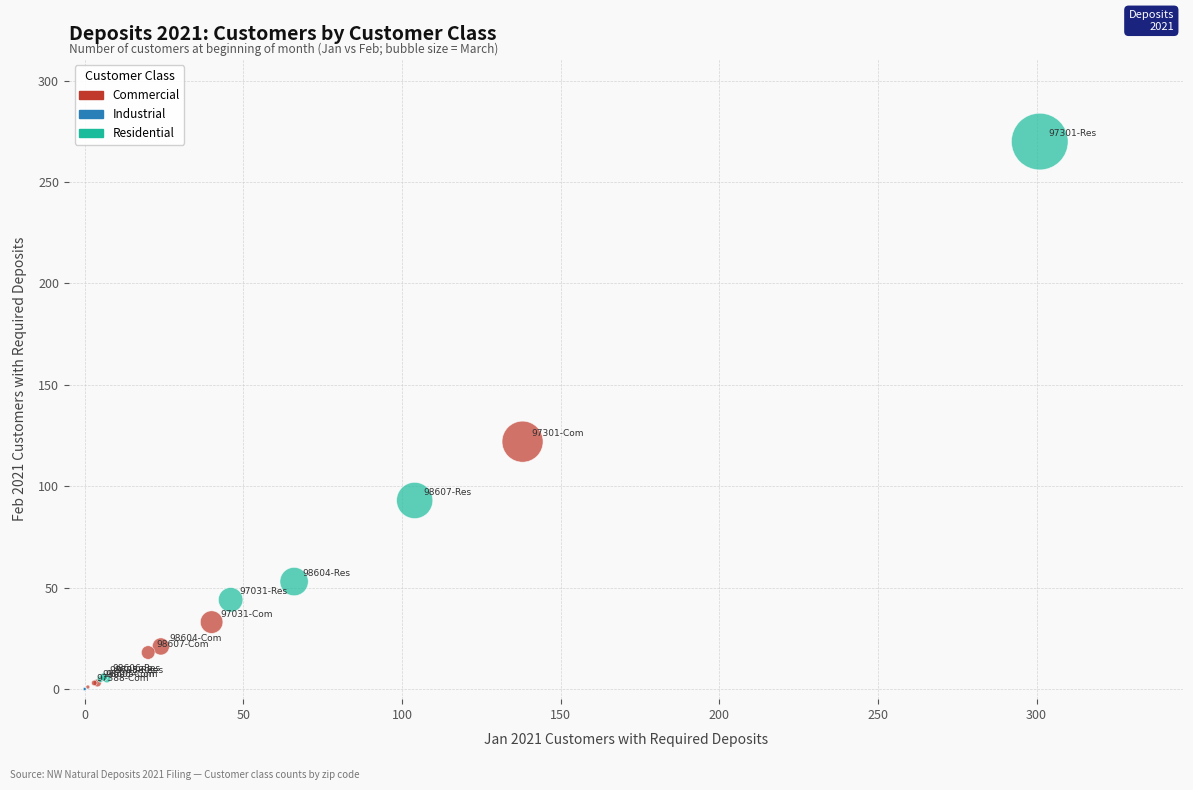

Which series contains the highest Y value?

Residential